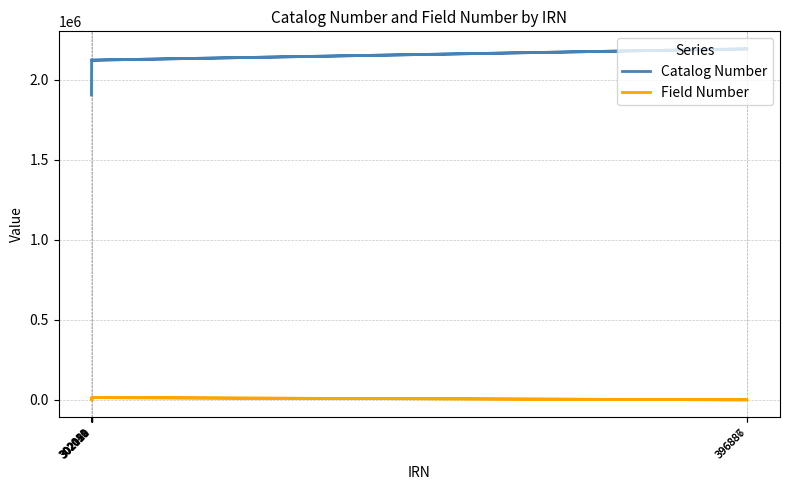

True or false: Catalog Number and Field Number cross at least once.

False